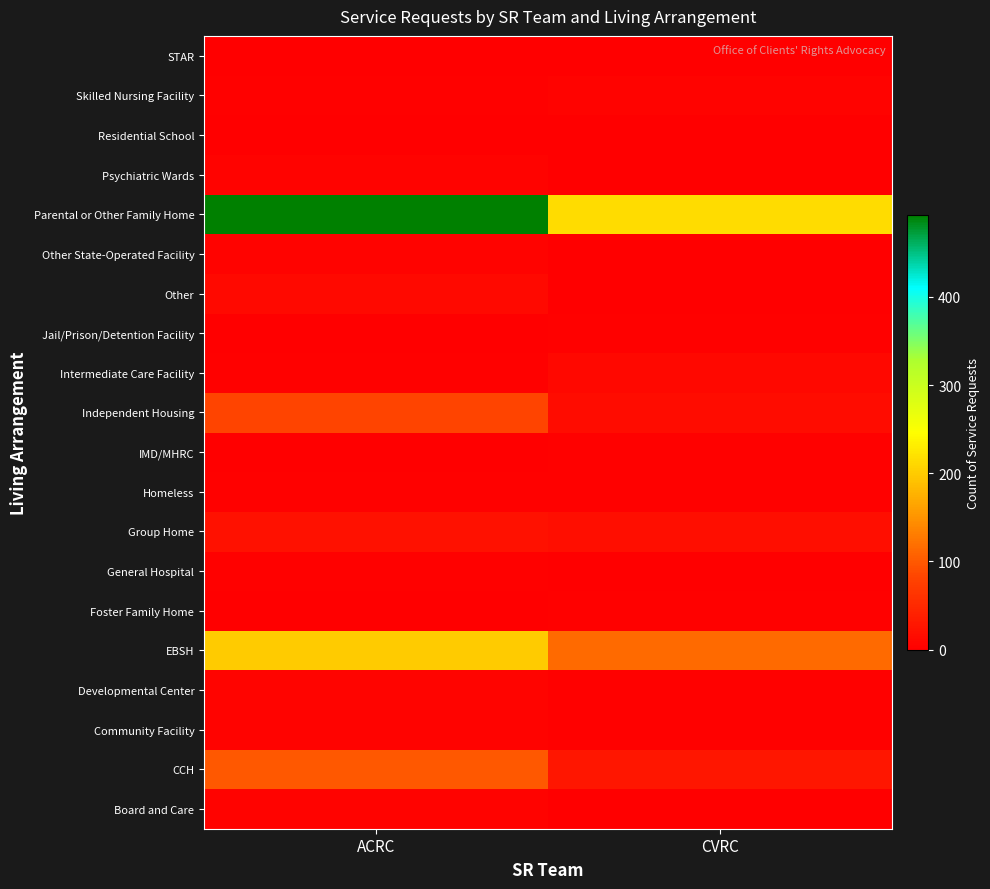

Which category has the lowest value across all series?

CVRC